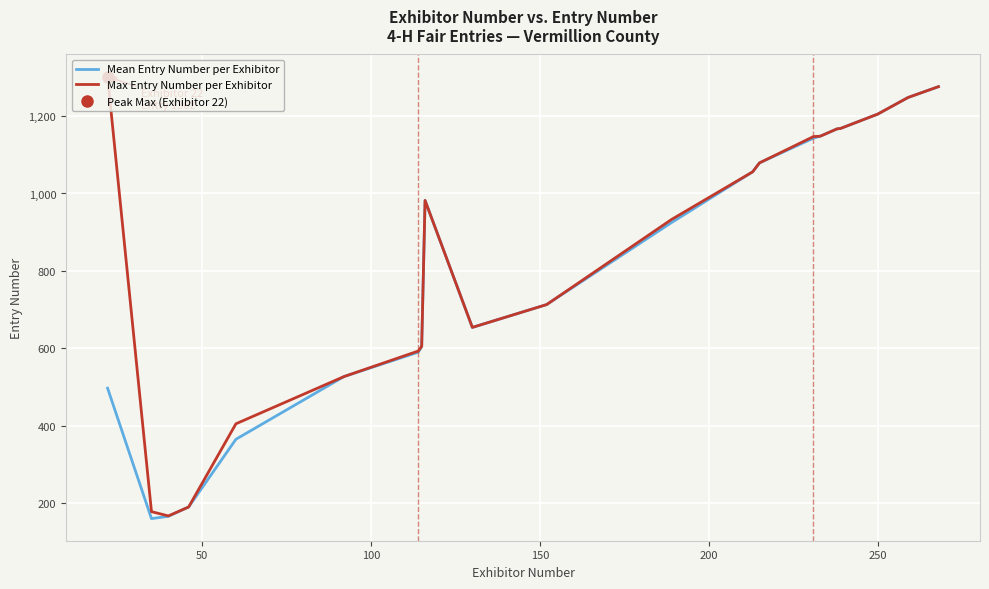

In Max Entry Number per Exhibitor, how many points are lower than both neighbors (excluding endpoints)?

2